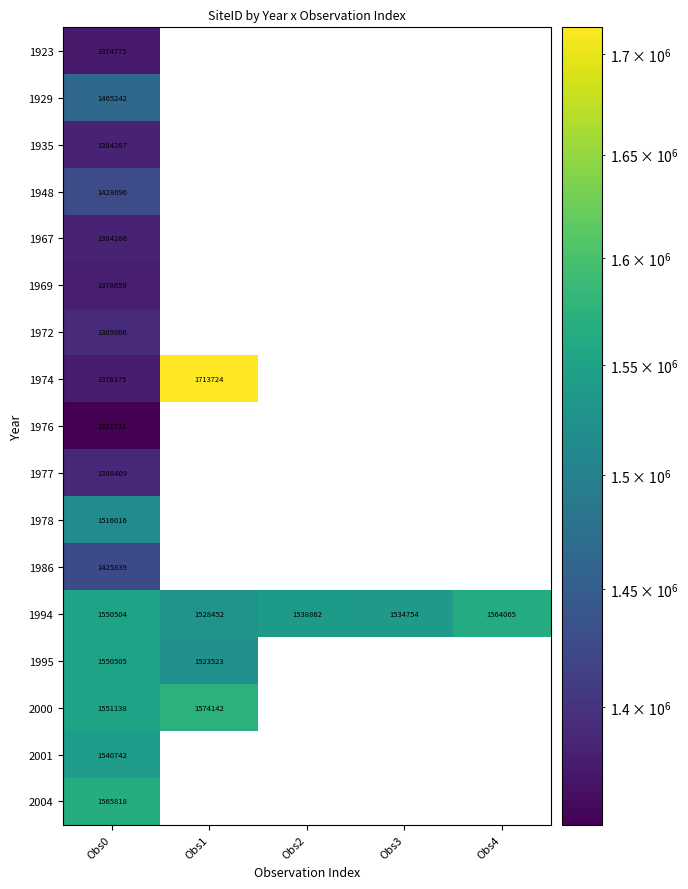

The 1974 series shows 543936 at Obs1. True or false?

False